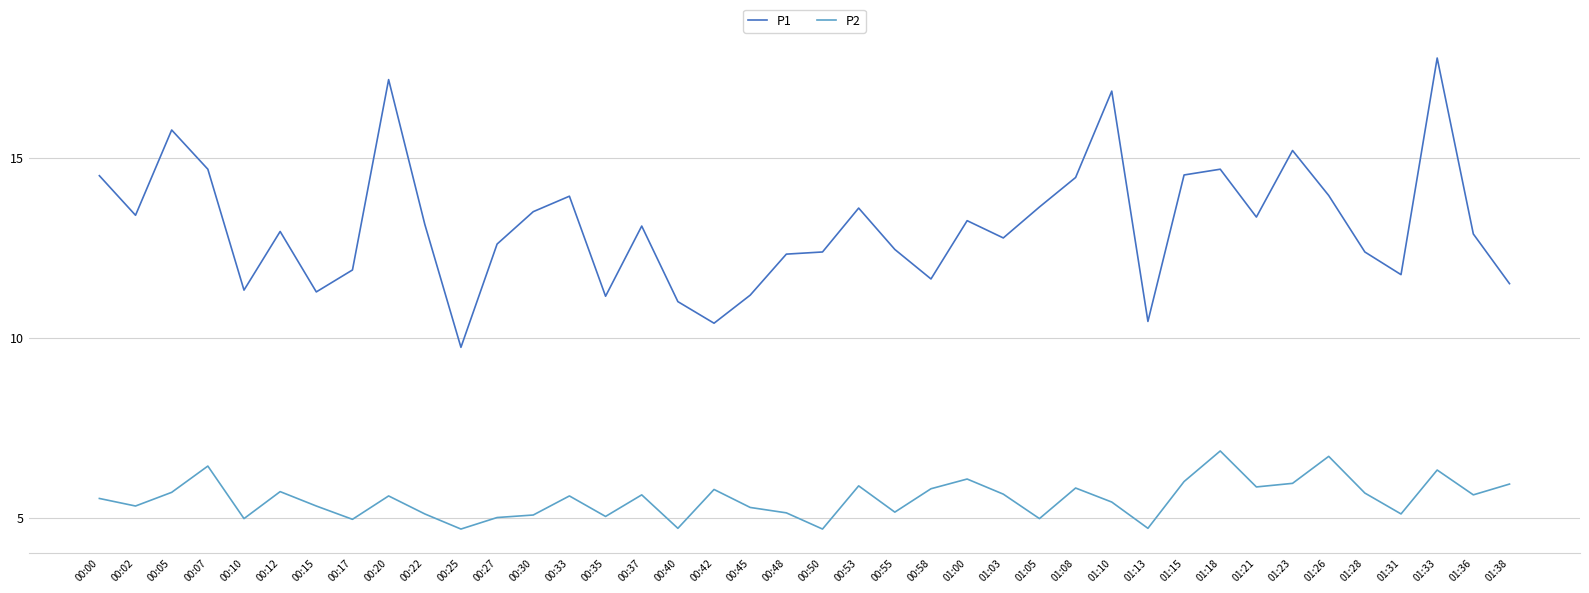

What is the sum of the P2 values at 01:08 and 01:21?

11.7